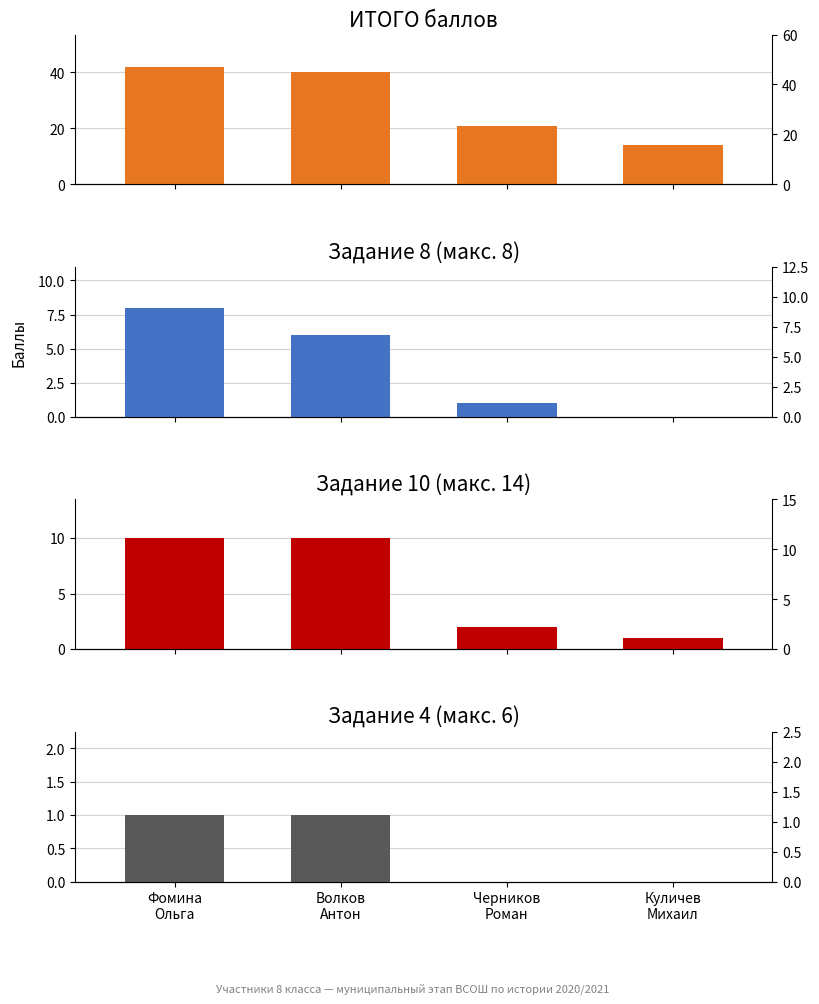

What position from the left is Волков
Антон?

2